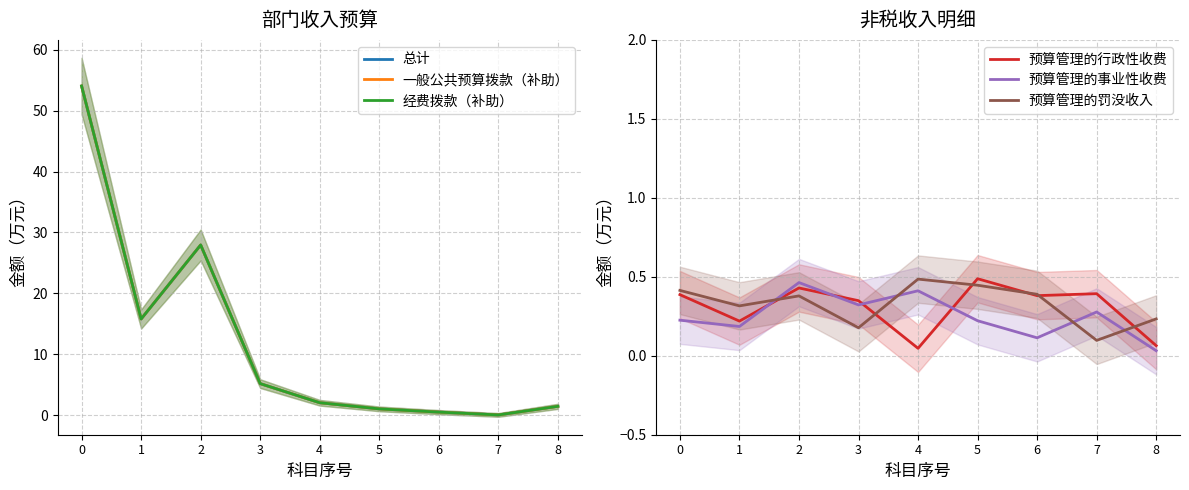

Reading left to right, list all the values displayed in this chart.

总计: 0=54.0	1=15.8	2=27.9	3=5.2	4=2.0	5=1.0	6=0.5	7=0.1	8=1.5
一般公共预算拨款（补助）: 0=54.0	1=15.8	2=27.9	3=5.2	4=2.0	5=1.0	6=0.5	7=0.1	8=1.5
经费拨款（补助）: 0=54.0	1=15.8	2=27.9	3=5.2	4=2.0	5=1.0	6=0.5	7=0.1	8=1.5
预算管理的行政性收费: 0=0.4	1=0.2	2=0.4	3=0.3	4=0.0	5=0.5	6=0.4	7=0.4	8=0.1
预算管理的事业性收费: 0=0.2	1=0.2	2=0.5	3=0.3	4=0.4	5=0.2	6=0.1	7=0.3	8=0.0
预算管理的罚没收入: 0=0.4	1=0.3	2=0.4	3=0.2	4=0.5	5=0.4	6=0.4	7=0.1	8=0.2